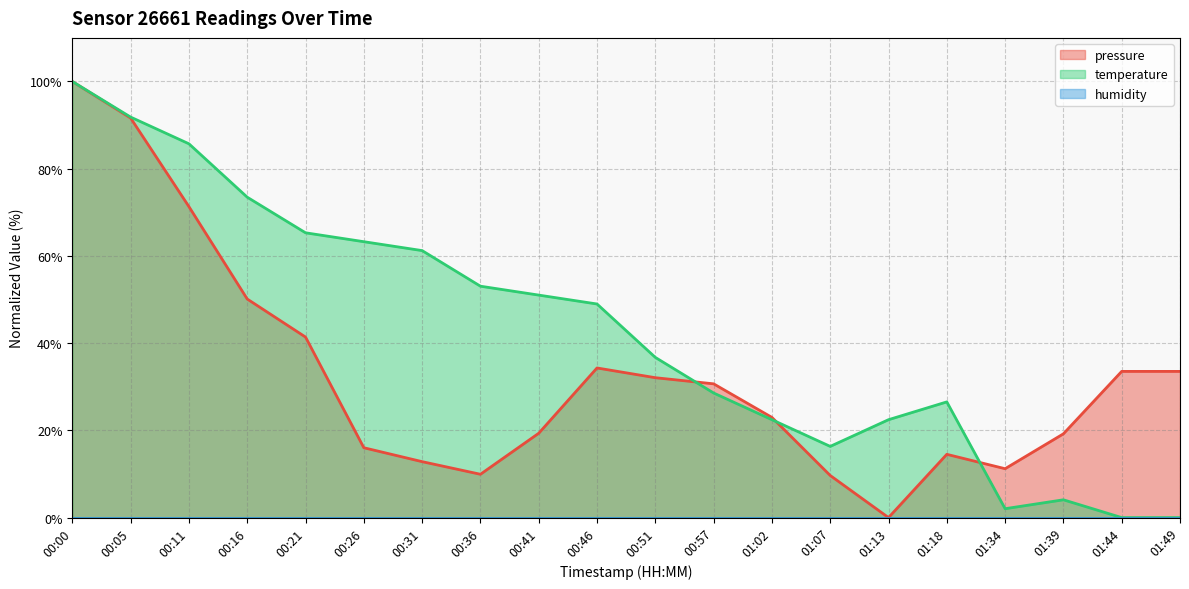

What is the value of the pressure point at the 20th from the left?

33.5